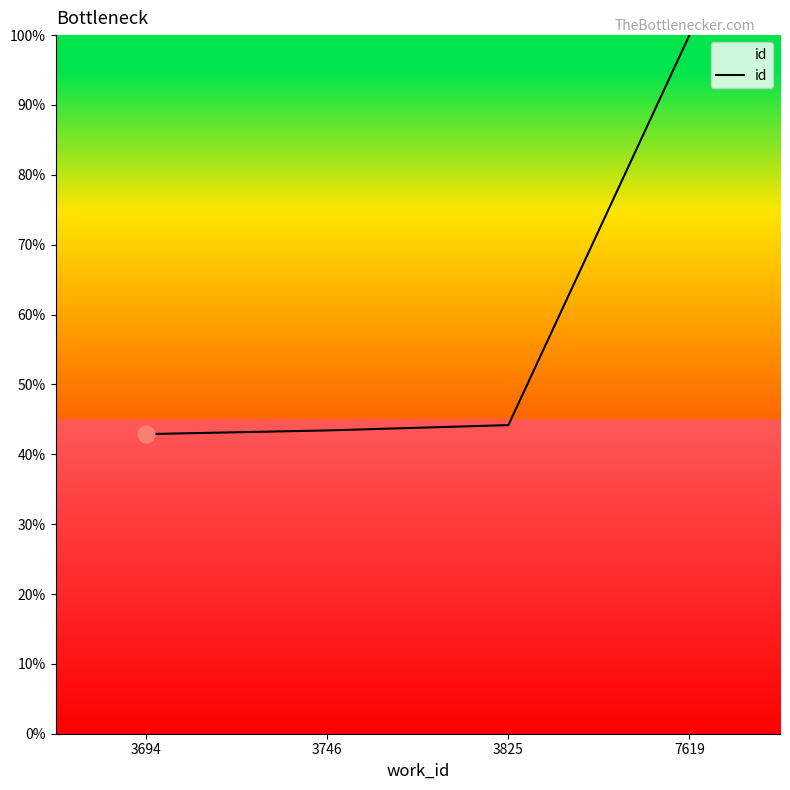

What is the minimum value shown in the chart?

42.9